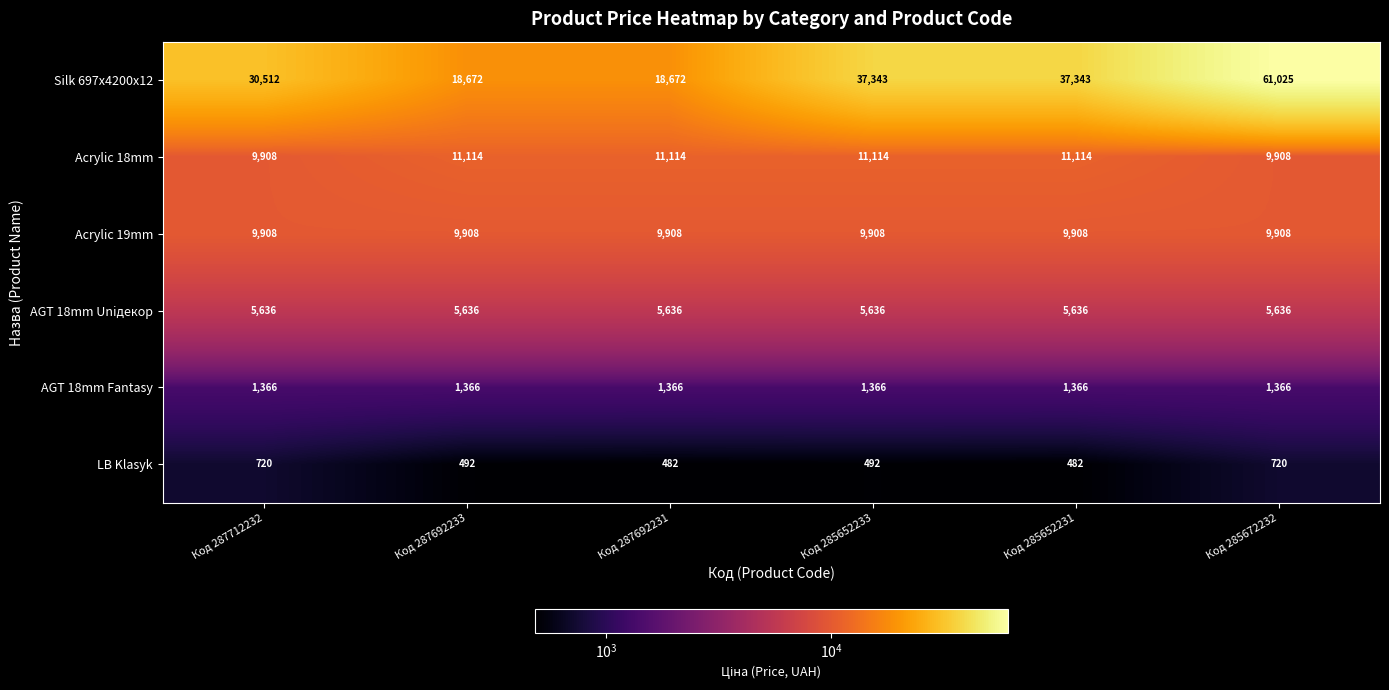

What value does the AGT 18mm Uniдекор series have at Код 285652231?

5636